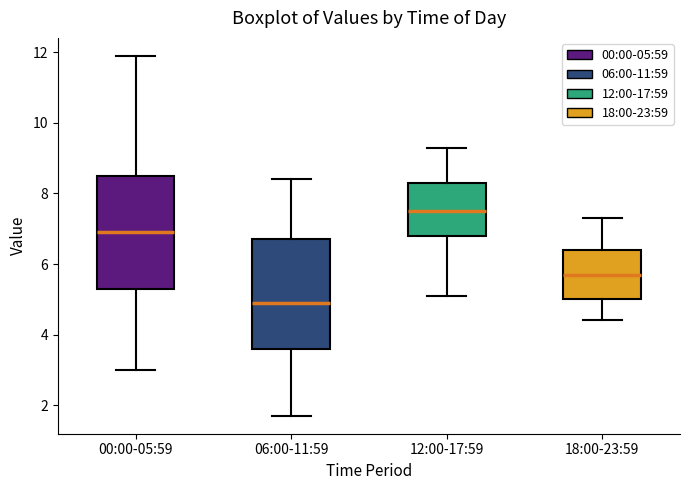

Reading left to right, transcribe this box plot: for each box, give where its median line is, the range the box spans, and where its two whiskers end, as read against the y-axis. The values are not printed on the chart, so give them approximately, as read against the axis.

00:00-05:59: median 7.0, box 5.4 to 8.6, whiskers 3.0 to 12.0
06:00-11:59: median 5.0, box 3.6 to 6.8, whiskers 1.8 to 8.4
12:00-17:59: median 7.6, box 6.8 to 8.4, whiskers 5.2 to 9.4
18:00-23:59: median 5.8, box 5.0 to 6.4, whiskers 4.4 to 7.4